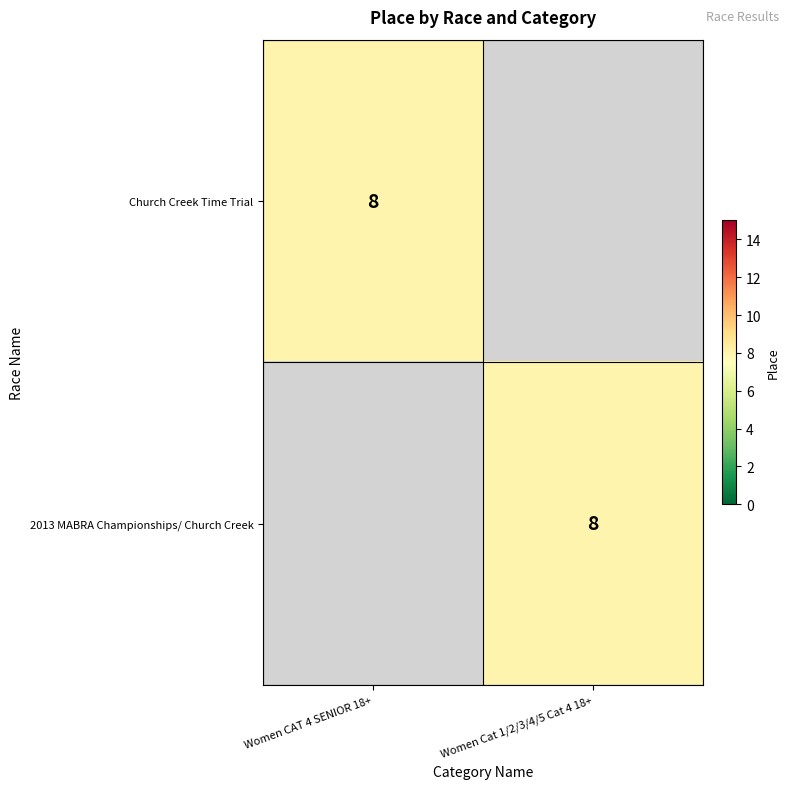

Is it true that Church Creek Time Trial equals 5 at Women CAT 4 SENIOR 18+?

False